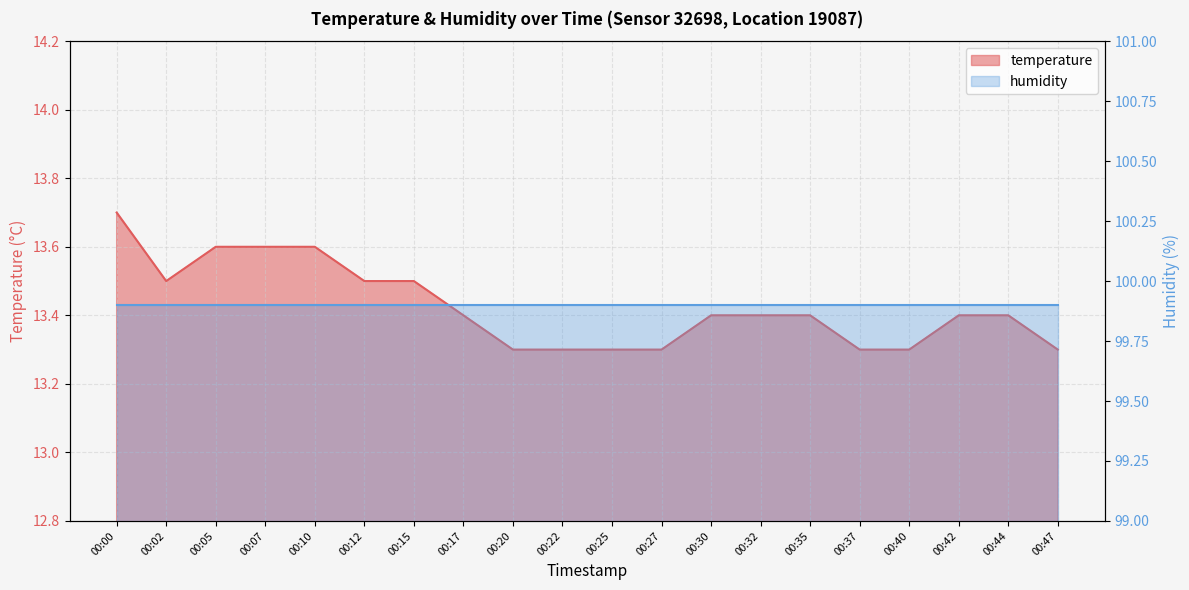

Reading right to left, what are all the values shown in this chart?

00:47=13.3	00:44=13.4	00:42=13.4	00:40=13.3	00:37=13.3	00:35=13.4	00:32=13.4	00:30=13.4	00:27=13.3	00:25=13.3	00:22=13.3	00:20=13.3	00:17=13.4	00:15=13.5	00:12=13.5	00:10=13.6	00:07=13.6	00:05=13.6	00:02=13.5	00:00=13.7